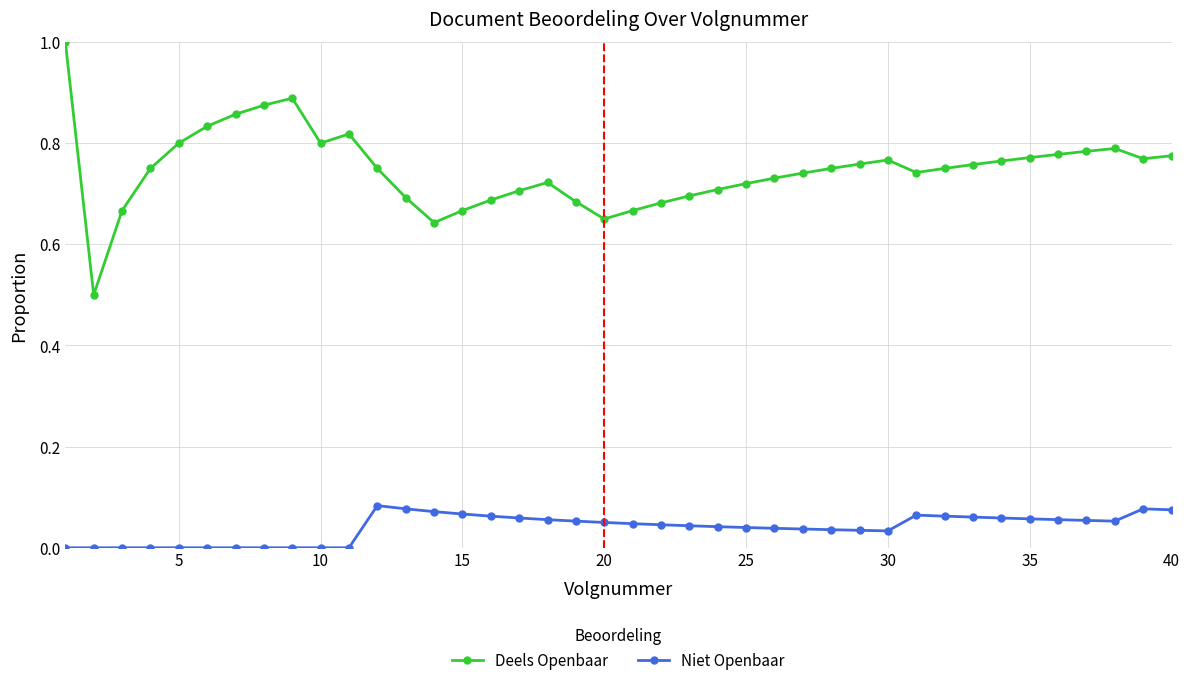

List the series in order of their peak value, lowest first.

Niet Openbaar, Deels Openbaar